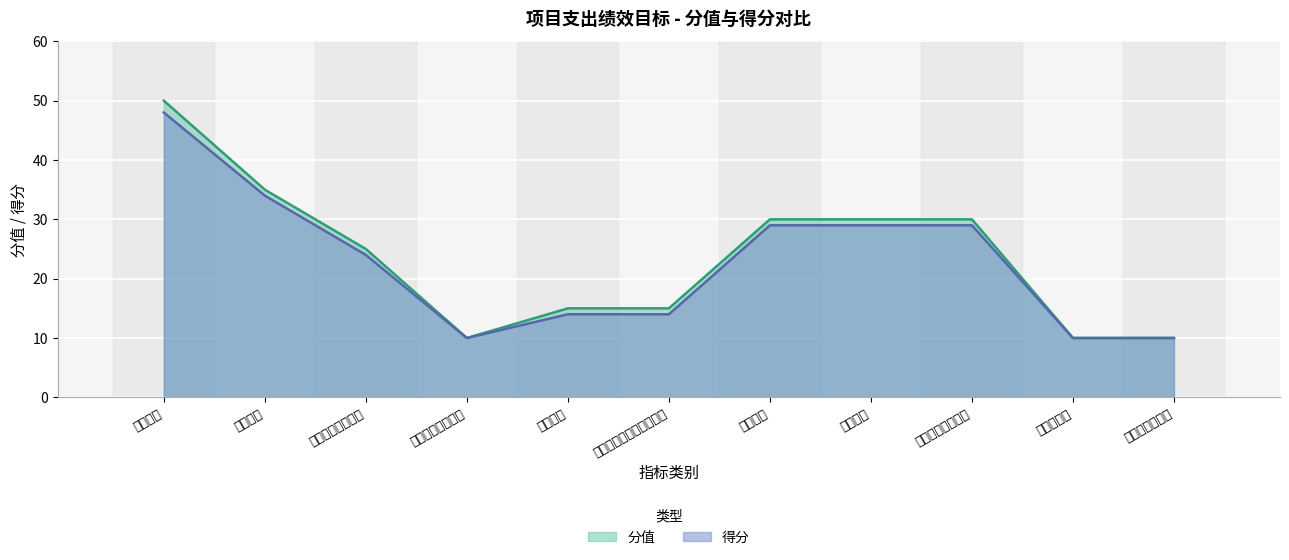

Which has a higher value, 重点人员签约人数 or 重点人员家庭医生签约率?

重点人员签约人数